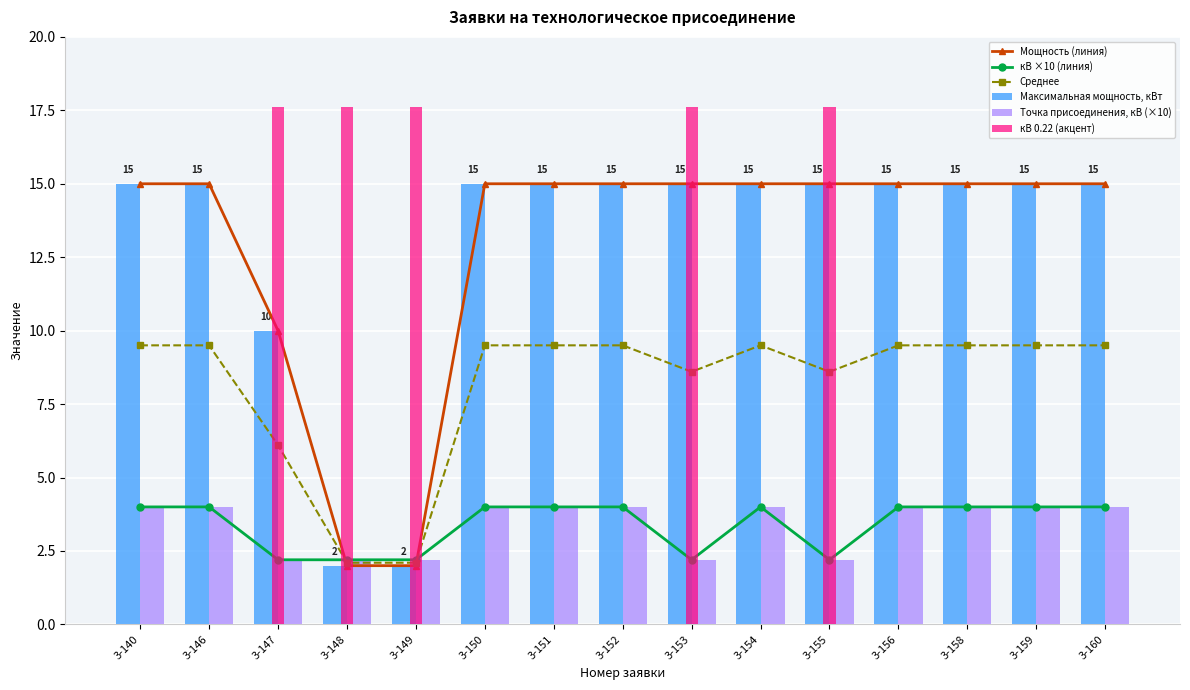

Which category has the highest value in the Мощность (линия) series?

3-140